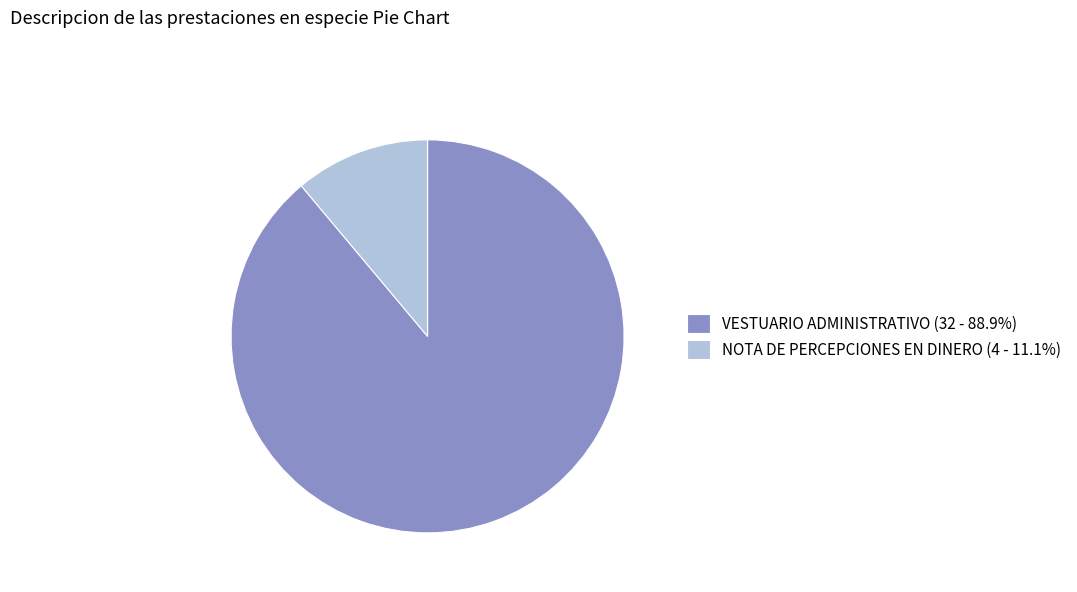

Is there a majority slice in this chart?

Yes